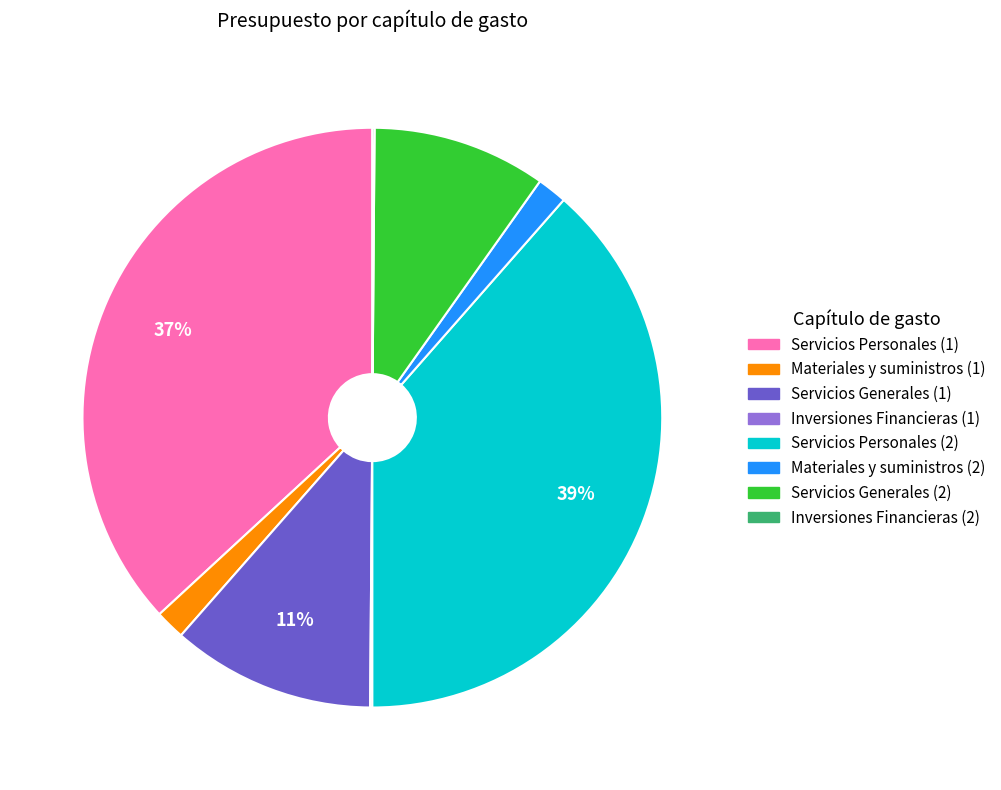

Which category has the biggest portion of the pie?

Servicios Personales (2)